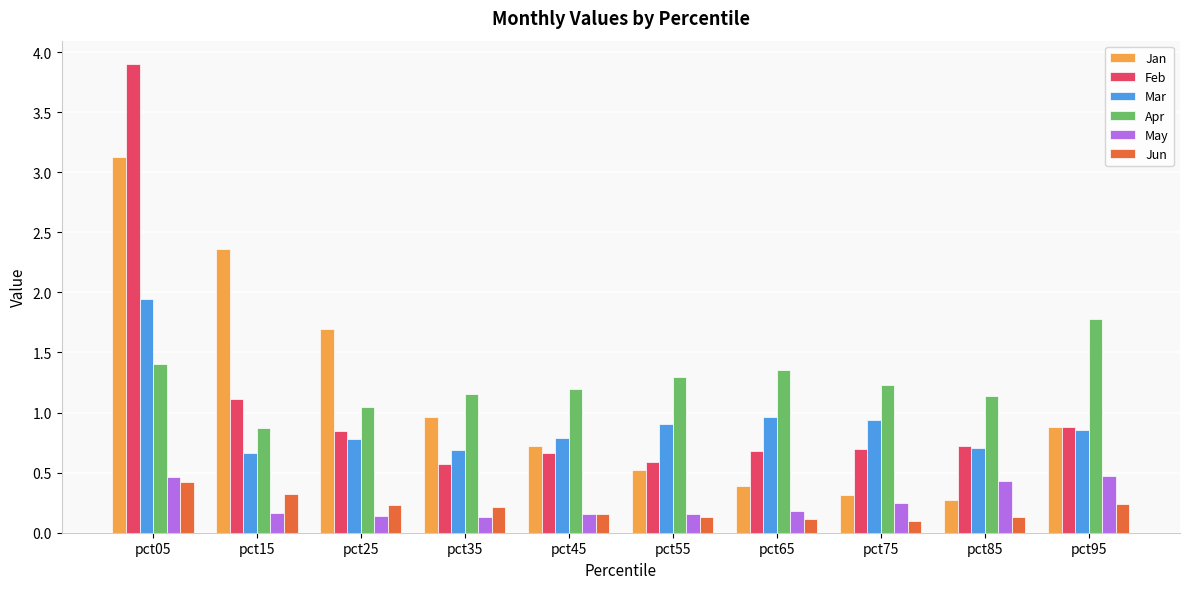

Which series has the widest spread of values?

Feb